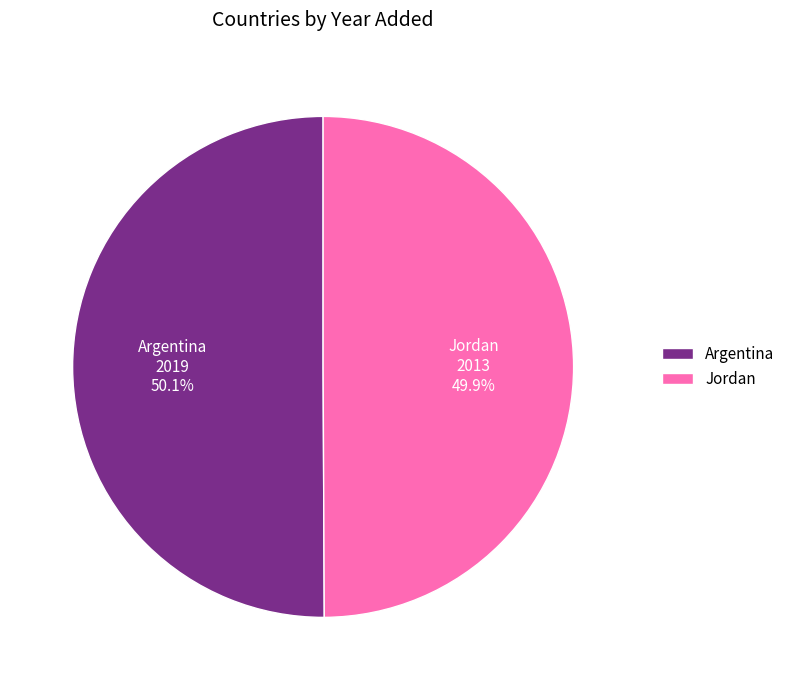

To the nearest percent, what portion does Argentina represent?

50%